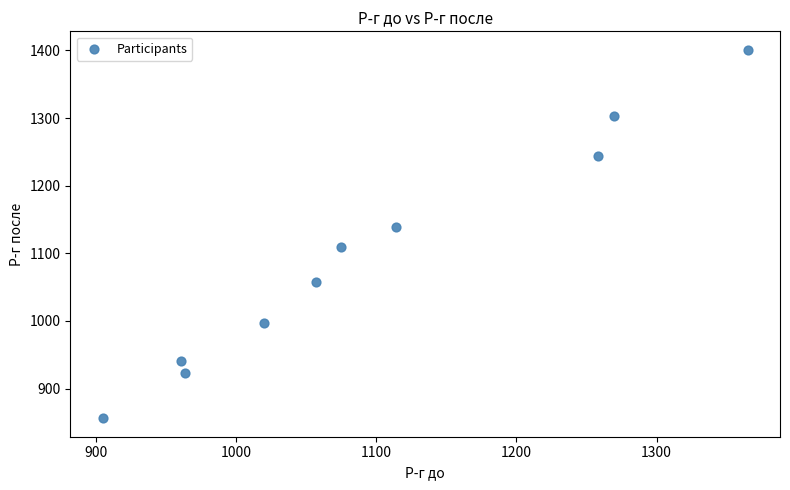

What is the average X value?

1099